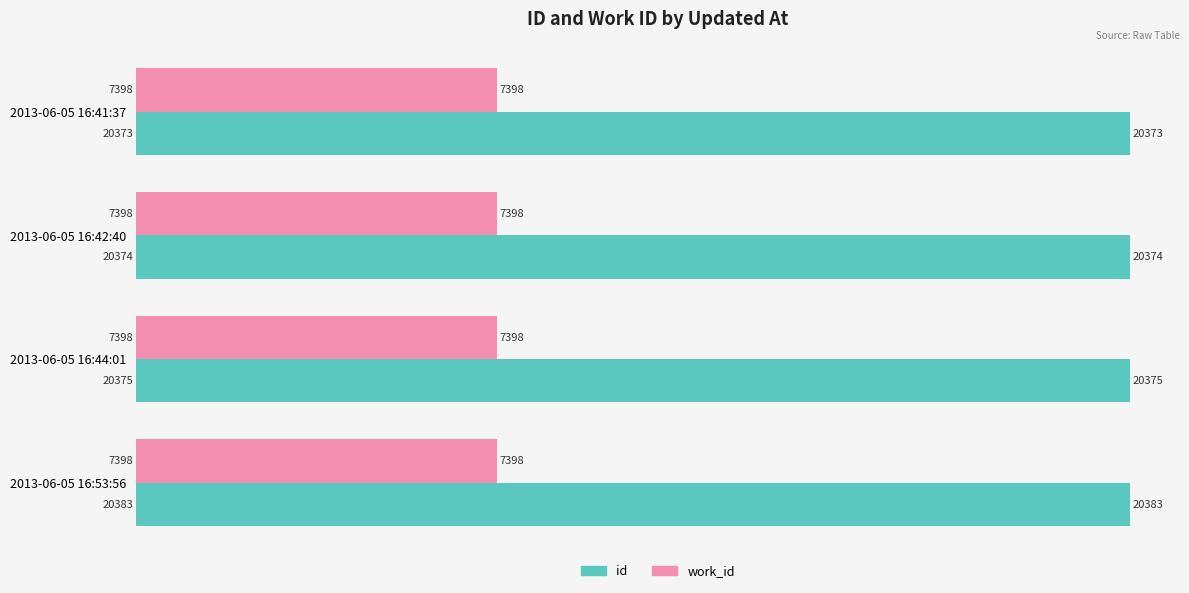

What is the sum of all work_id values?

29592